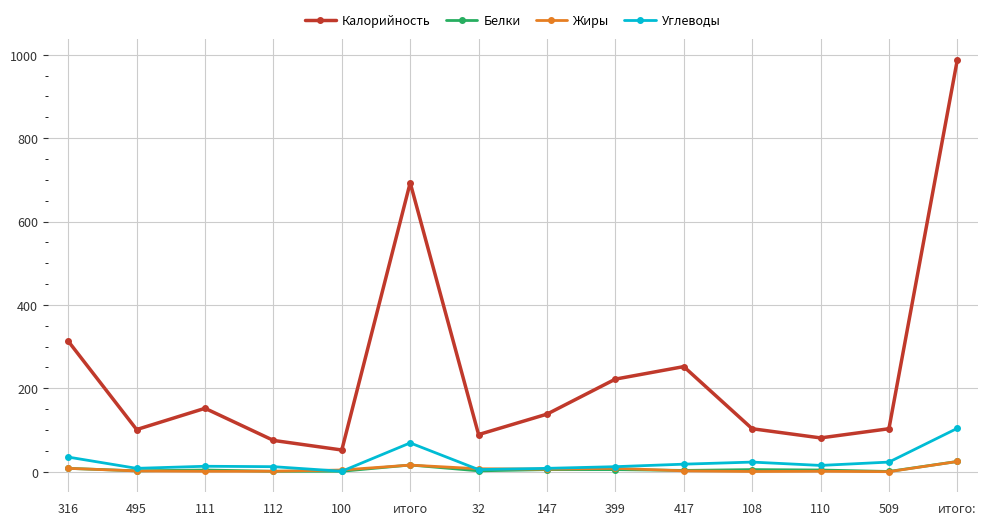

Is it true that Калорийность equals 129.6 at 32?

False